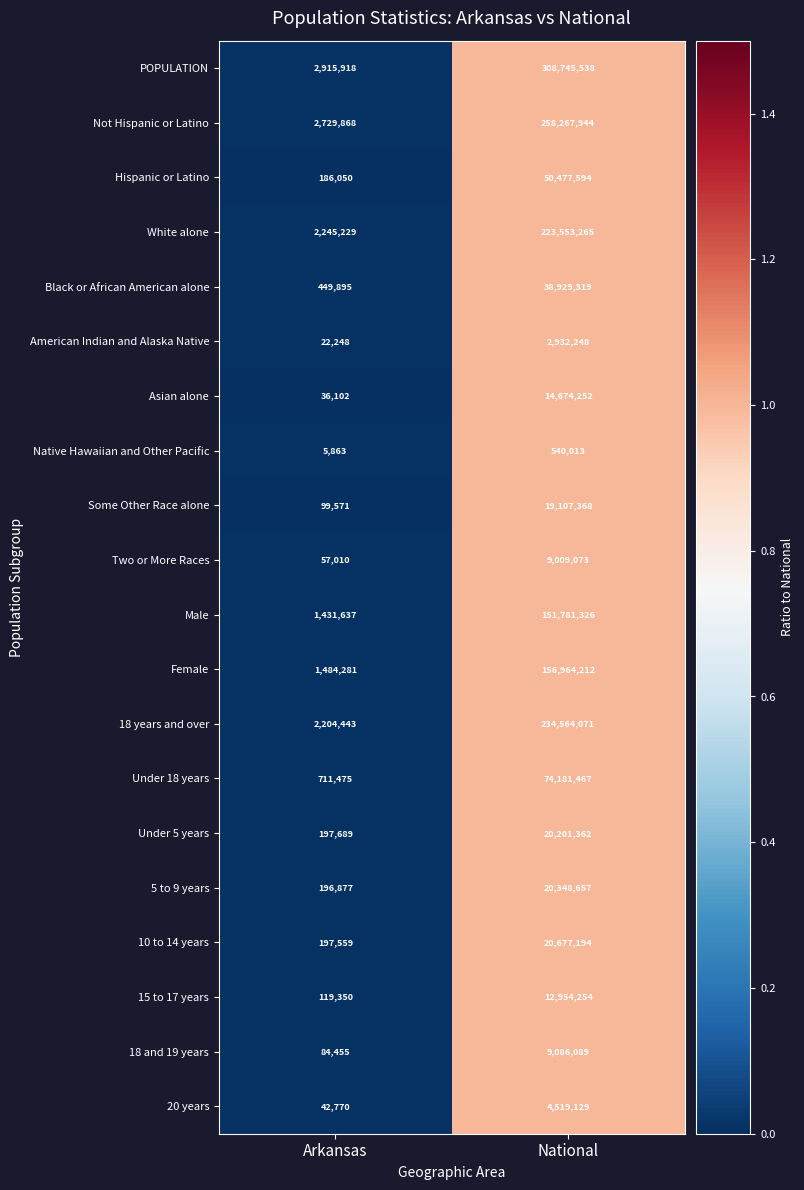

The Female series shows 554478 at Arkansas. True or false?

False